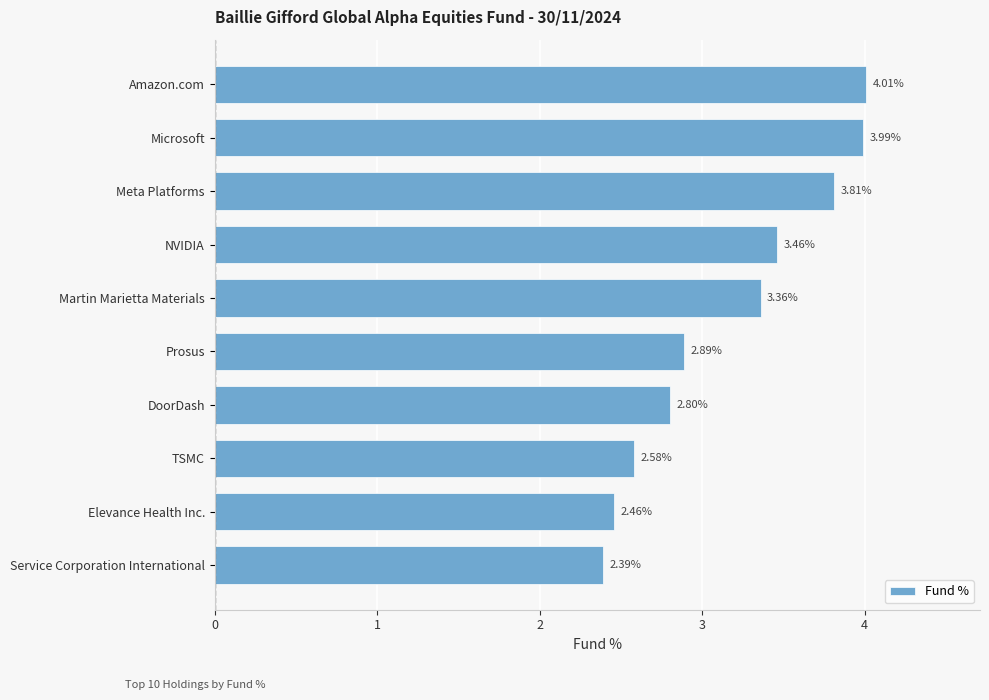

Between Prosus and DoorDash, which is larger?

Prosus